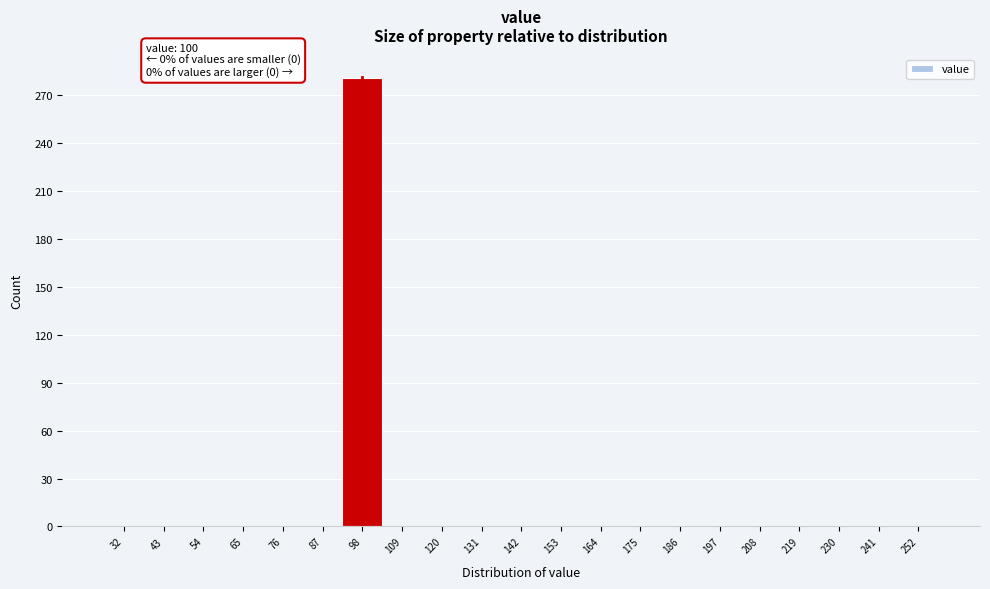

Reading left to right, transcribe all the data shown in this chart.

32=0	43=0	54=0	65=0	76=0	87=0	98=281	109=0	120=0	131=0	142=0	153=0	164=0	175=0	186=0	197=0	208=0	219=0	230=0	241=0	252=0